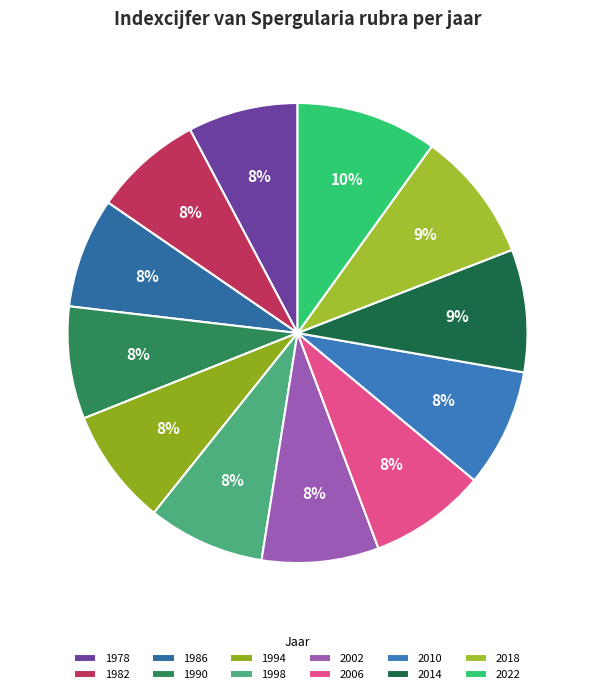

To the nearest percent, what is the difference between the 1982 and 2014 slice percentages?

1%